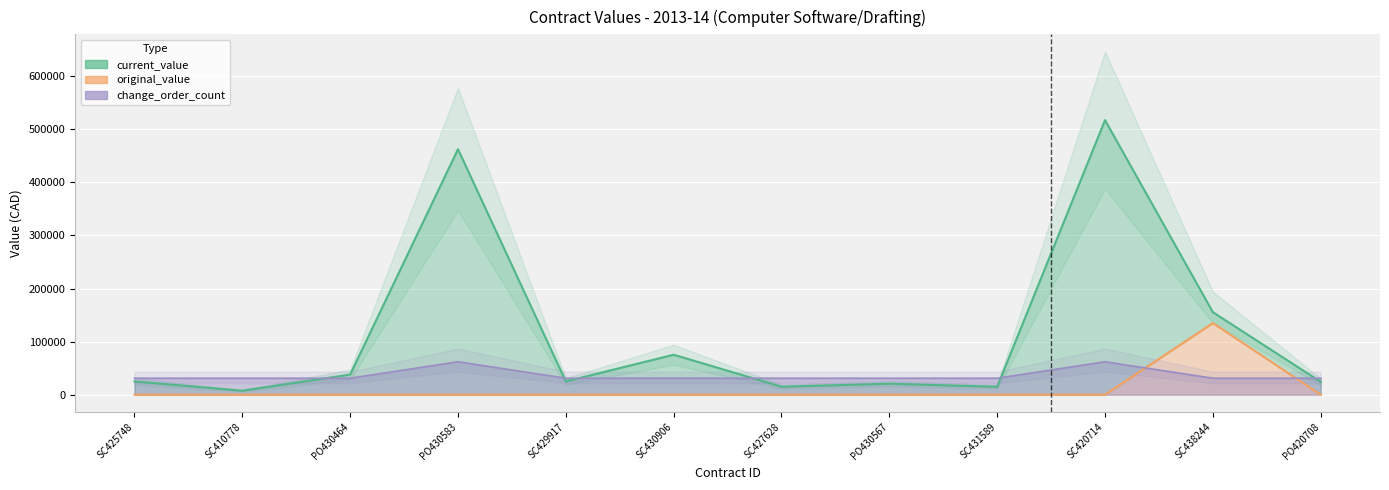

Which series has the largest range (max minus min)?

current_value